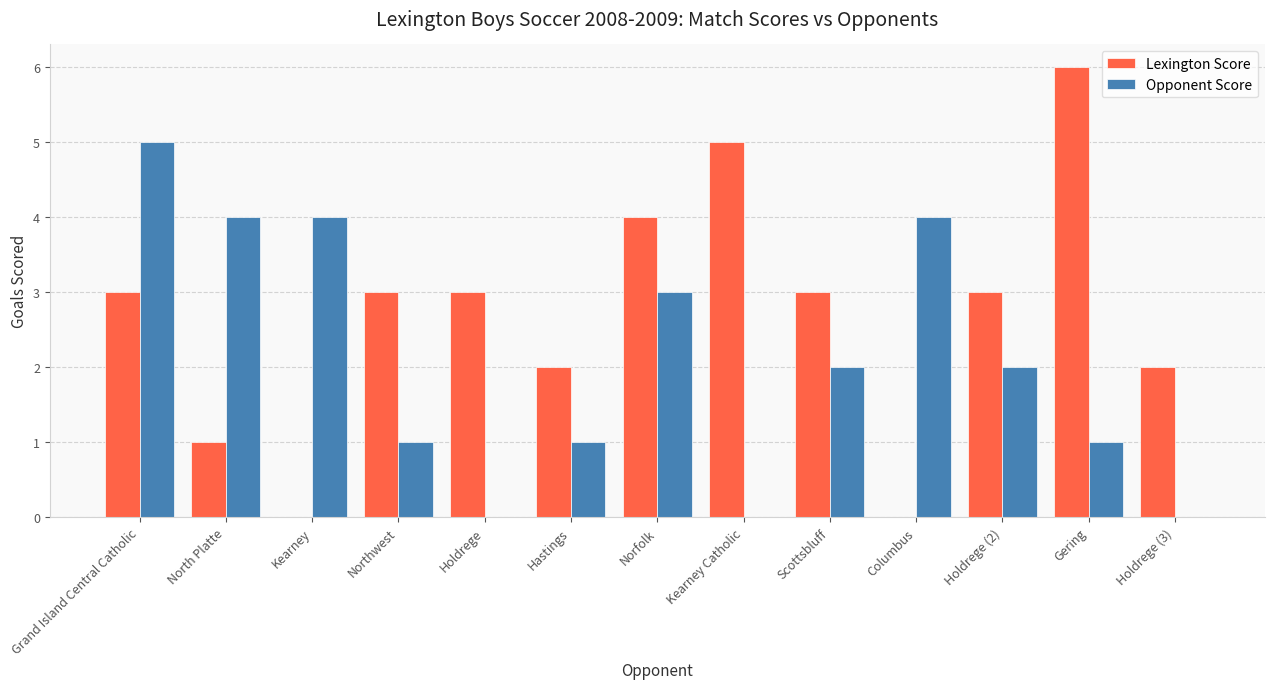

Count the number of data series in this chart.

2